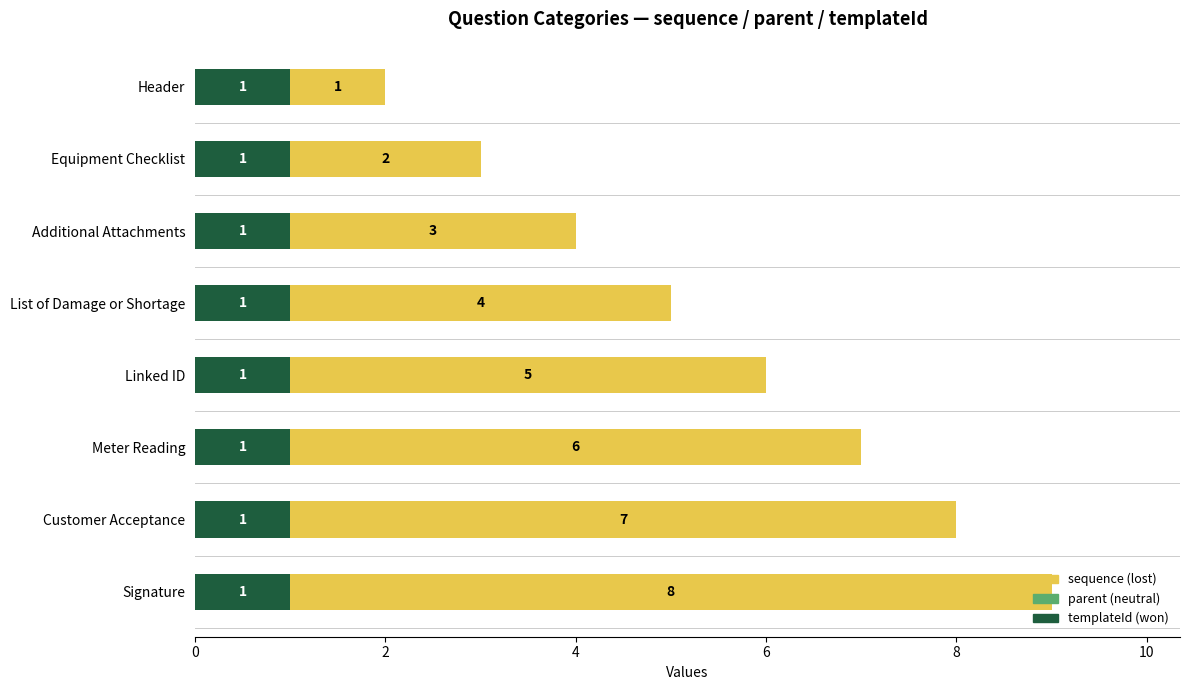

What is the total value across all series at List of Damage or Shortage?

5